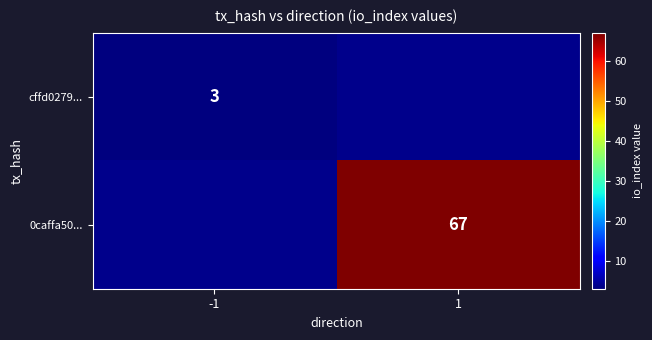

The 0caffa50... series shows 27 at 1. True or false?

False